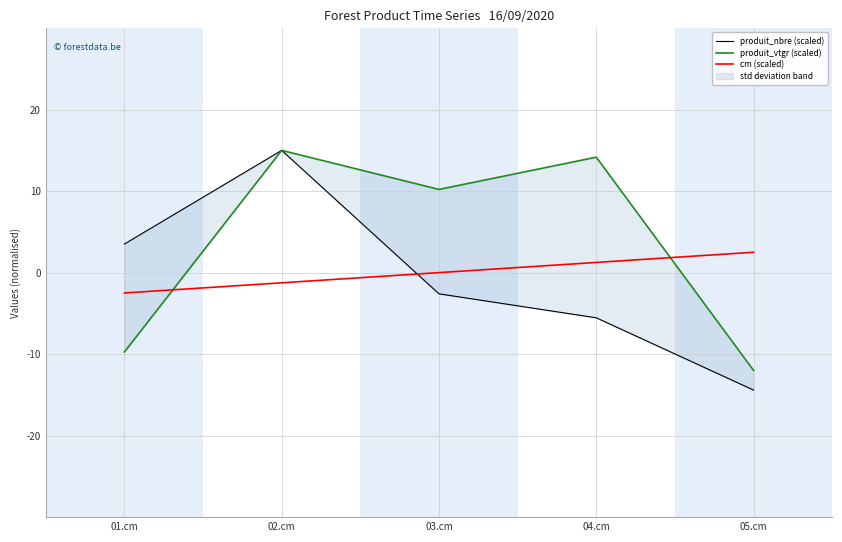

True or false: produit_vtgr (scaled) has more than 1 points higher than both neighbors.

True